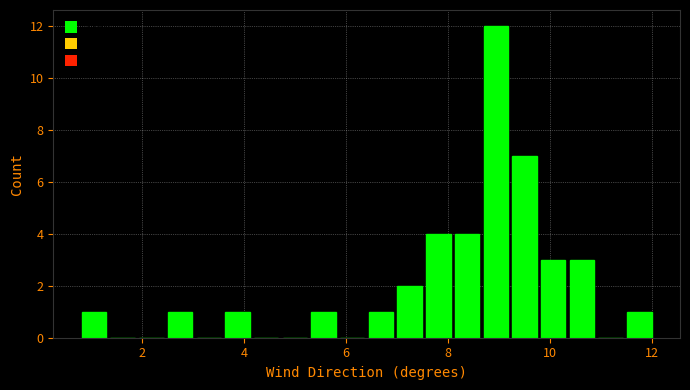

Read against the x-axis, roughly where is the centre of the tallest bar?

9.0